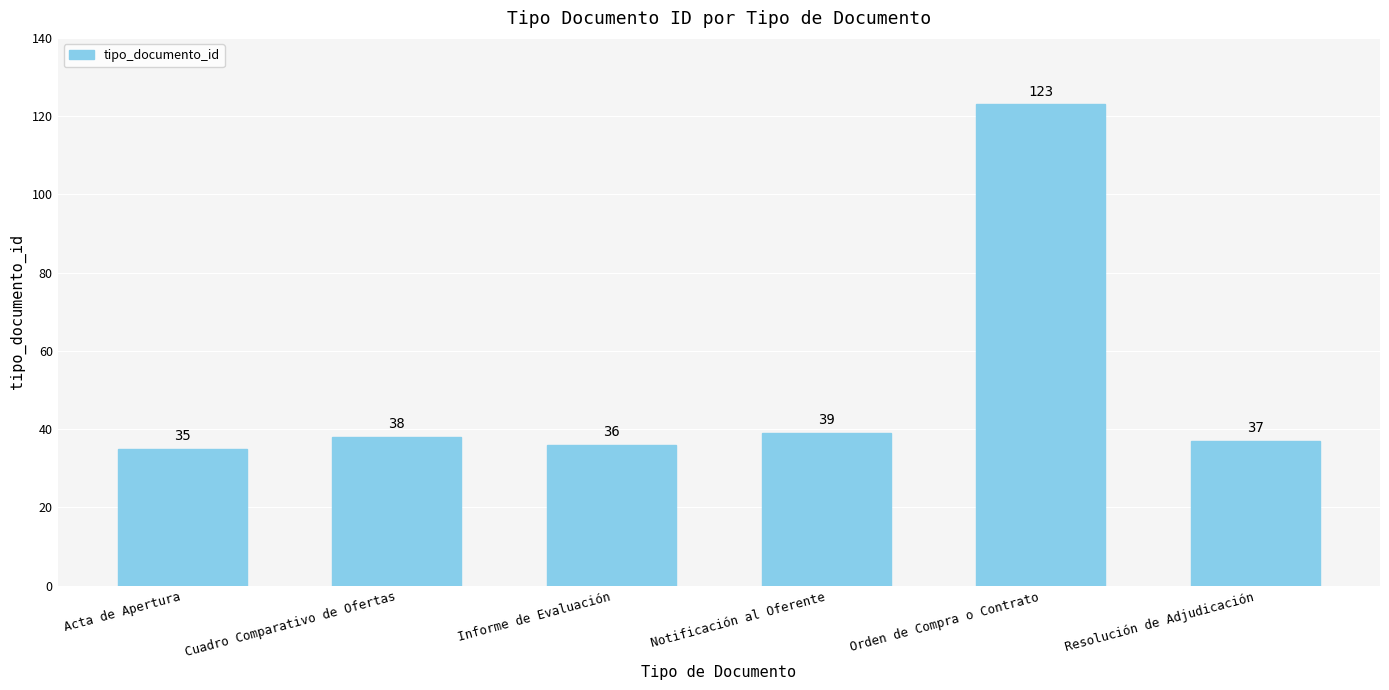

Reading left to right, transcribe all the data shown in this chart.

Acta de Apertura=35	Cuadro Comparativo de Ofertas=38	Informe de Evaluación=36	Notificación al Oferente=39	Orden de Compra o Contrato=123	Resolución de Adjudicación=37